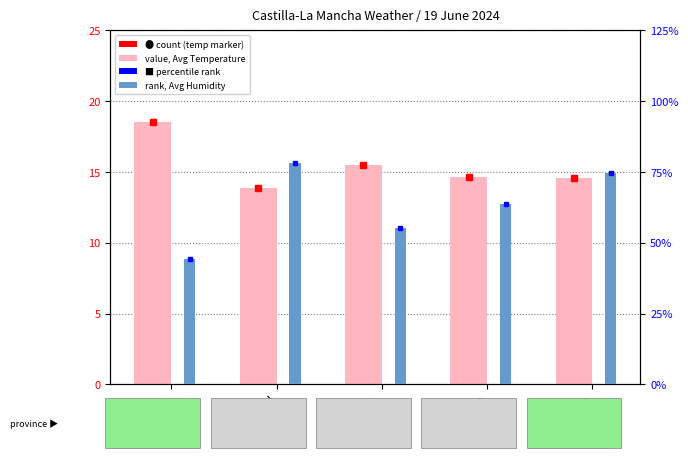

Is it true that Avg Humidity (%) equals 23.6 at Guadalajara?

False